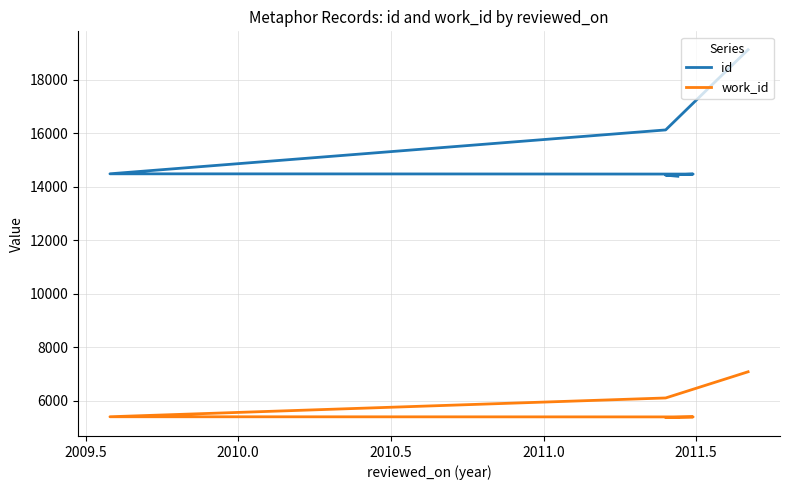

List the series in order of their overall mean, lowest first.

work_id, id